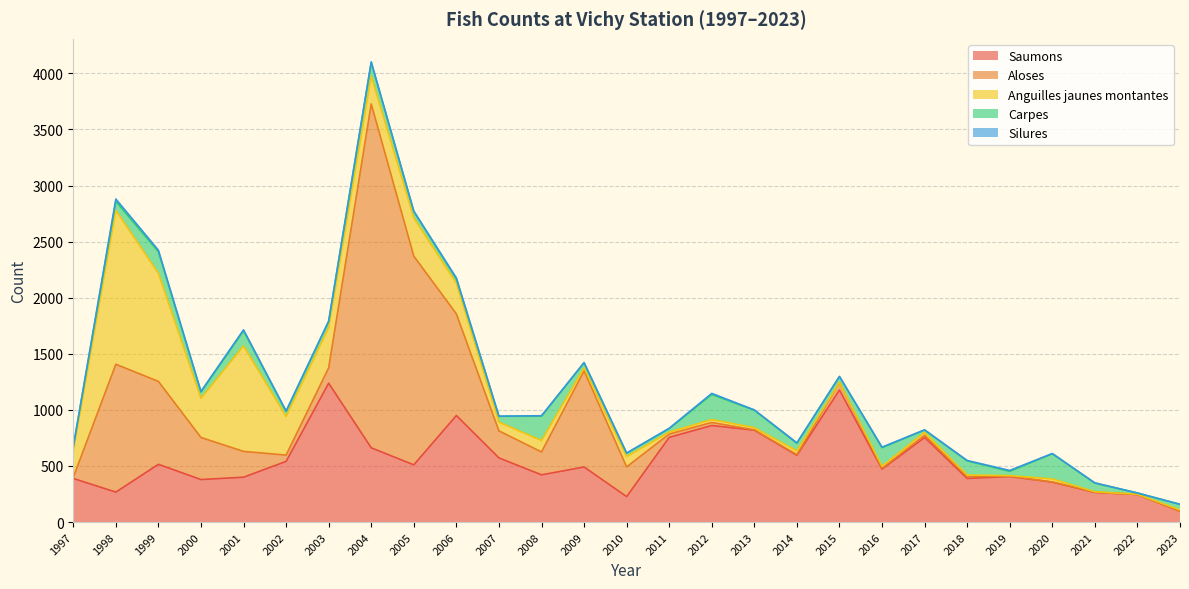

Reading left to right, list all the values displayed in this chart.

Saumons: 1997=389	1998=267	1999=515	2000=379	2001=400	2002=541	2003=1238	2004=662	2005=510	2006=950	2007=572	2008=421	2009=491	2010=227	2011=755	2012=861	2013=819	2014=595	2015=1177	2016=472	2017=754	2018=389	2019=406	2020=356	2021=264	2022=246	2023=96
Aloses: 1997=10	1998=1140	1999=739	2000=375	2001=230	2002=56	2003=137	2004=3066	2005=1861	2006=906	2007=241	2008=204	2009=857	2010=265	2011=30	2012=27	2013=3	2014=6	2015=67	2016=7	2017=20	2018=15	2019=4	2020=1	2021=3	2022=0	2023=2
Anguilles jaunes montantes: 1997=233	1998=1372	1999=964	2000=349	2001=941	2002=345	2003=359	2004=248	2005=341	2006=274	2007=78	2008=102	2009=27	2010=92	2011=17	2012=26	2013=20	2014=34	2015=0	2016=20	2017=26	2018=16	2019=4	2020=28	2021=3	2022=2	2023=10
Carpes: 1997=39	1998=80	1999=192	2000=55	2001=134	2002=45	2003=54	2004=121	2005=58	2006=37	2007=52	2008=217	2009=45	2010=30	2011=31	2012=224	2013=155	2014=68	2015=54	2016=164	2017=21	2018=125	2019=38	2020=224	2021=78	2022=11	2023=50
Silures: 1997=1	1998=21	1999=14	2000=7	2001=9	2002=3	2003=4	2004=6	2005=2	2006=10	2007=1	2008=4	2009=2	2010=1	2011=3	2012=9	2013=3	2014=3	2015=0	2016=5	2017=1	2018=4	2019=8	2020=2	2021=1	2022=0	2023=0